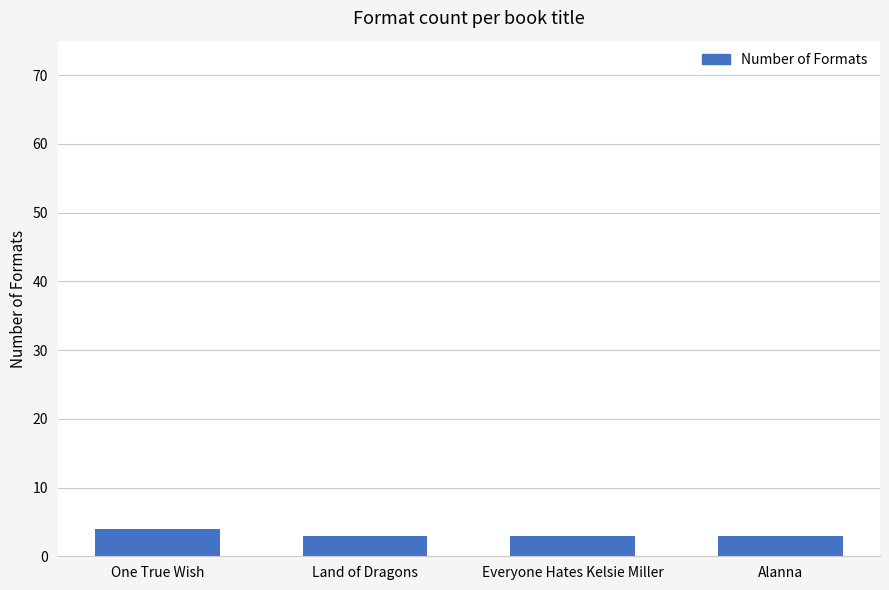

True or false: the data shows 3 at Land of Dragons.

True